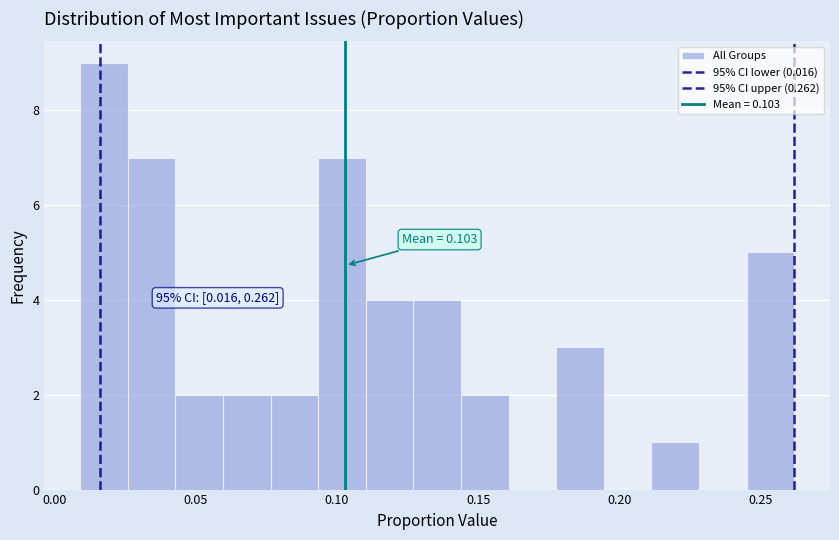

Read against the x-axis, roughly where is the centre of the tallest bar?

0.015